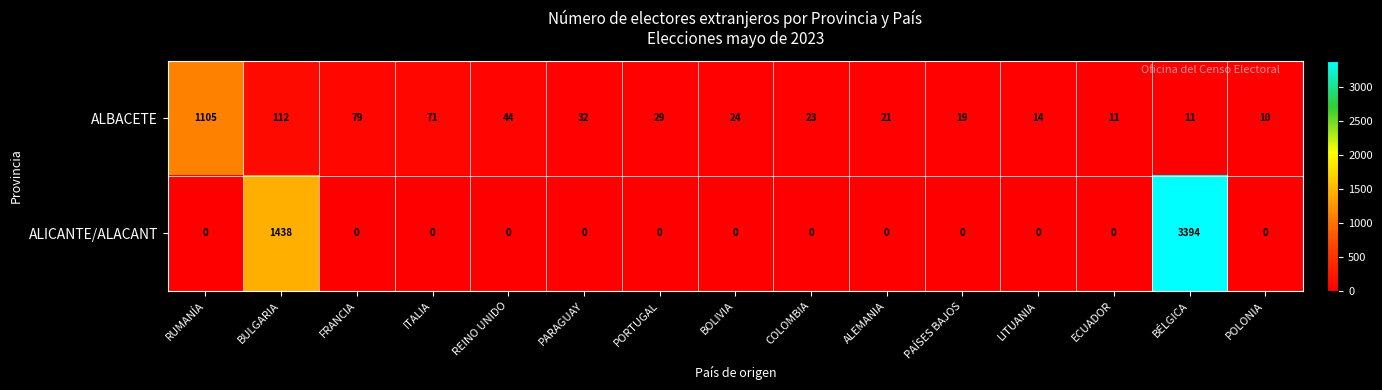

Between BOLIVIA and PAÍSES BAJOS, which series saw the biggest shift?

ALBACETE